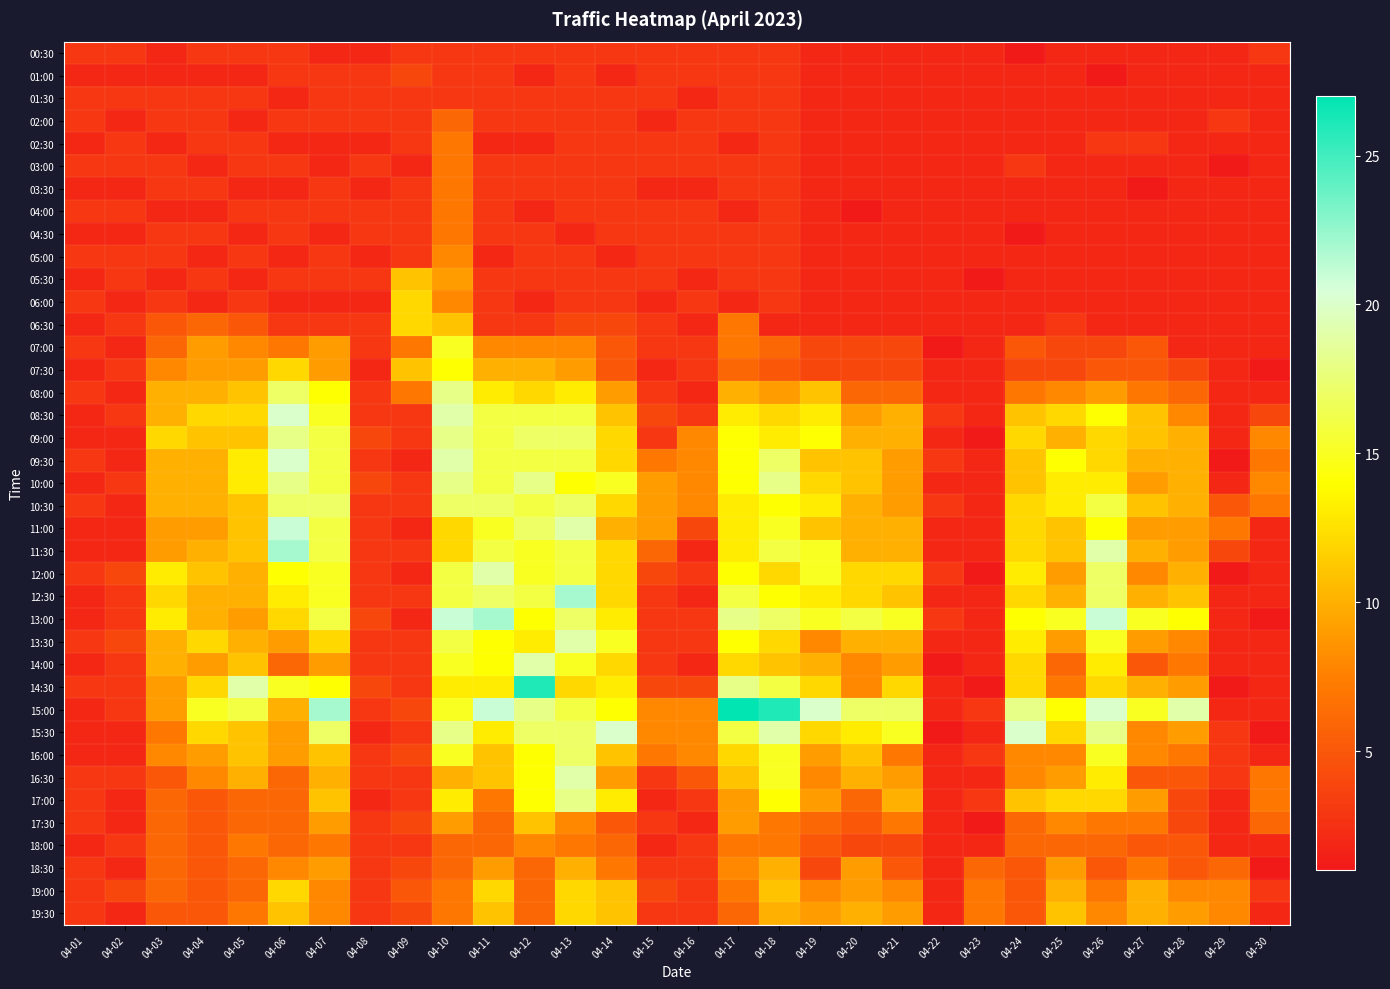

What is the total value across all series at 04-10?

451